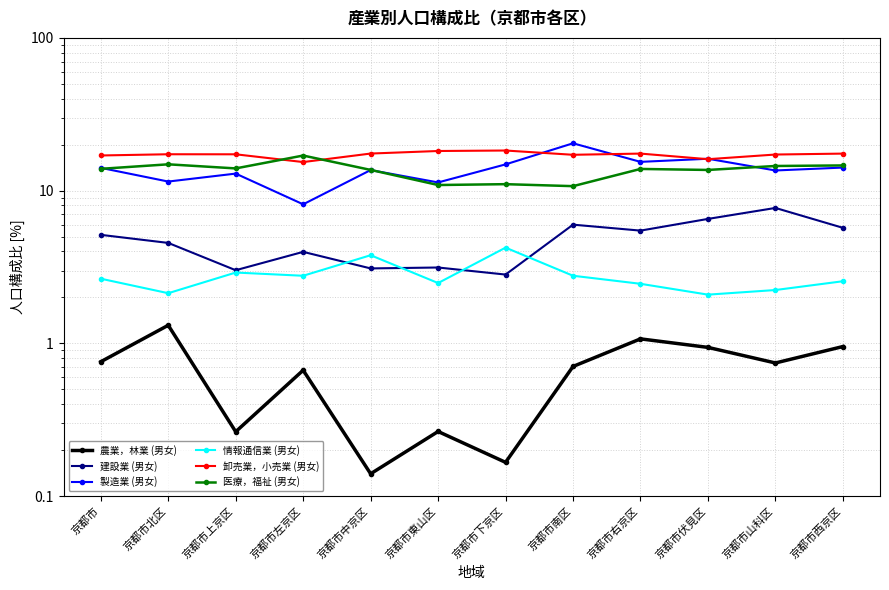

Rank the series at 京都市上京区 from highest to lowest value.

卸売業，小売業 (男女), 医療，福祉 (男女), 製造業 (男女), 建設業 (男女), 情報通信業 (男女), 農業，林業 (男女)